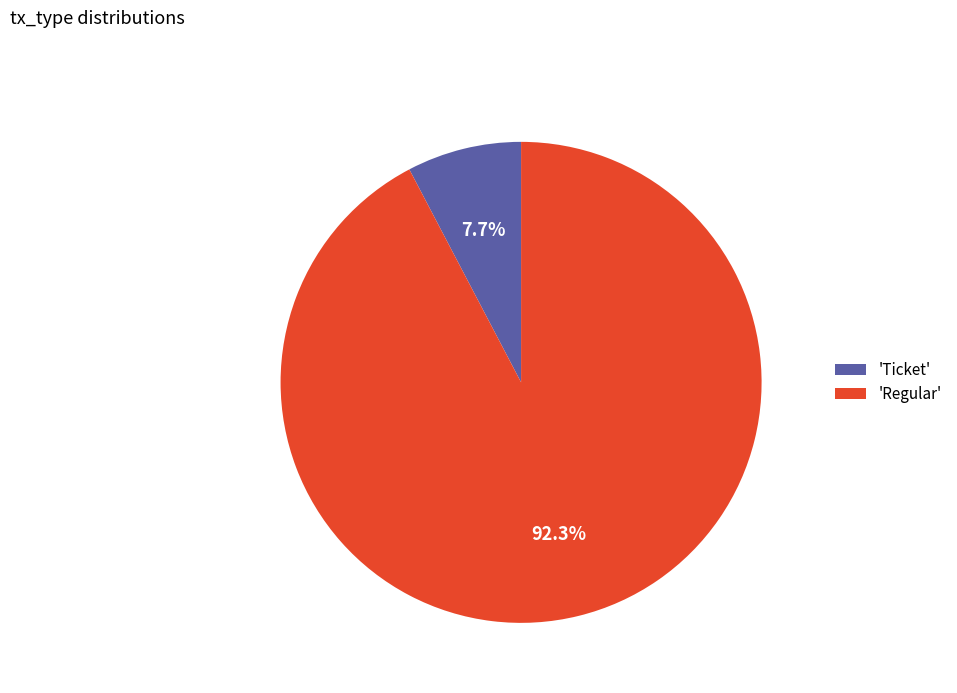

What is the largest slice in the pie chart?

'Regular'